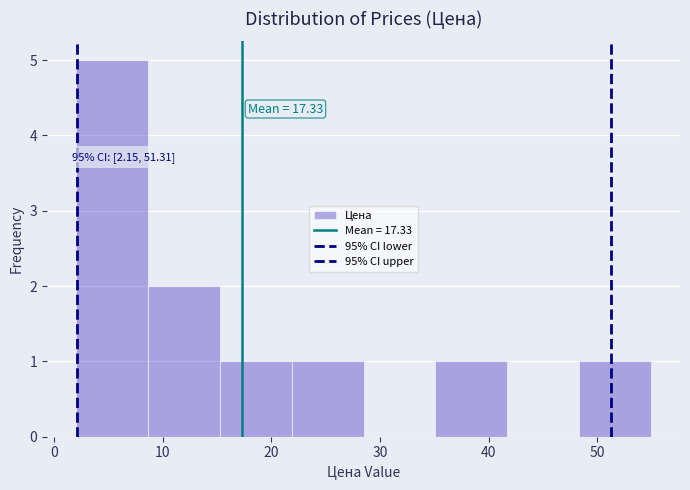

Which range on the x-axis has the tallest bar?

2 to 9